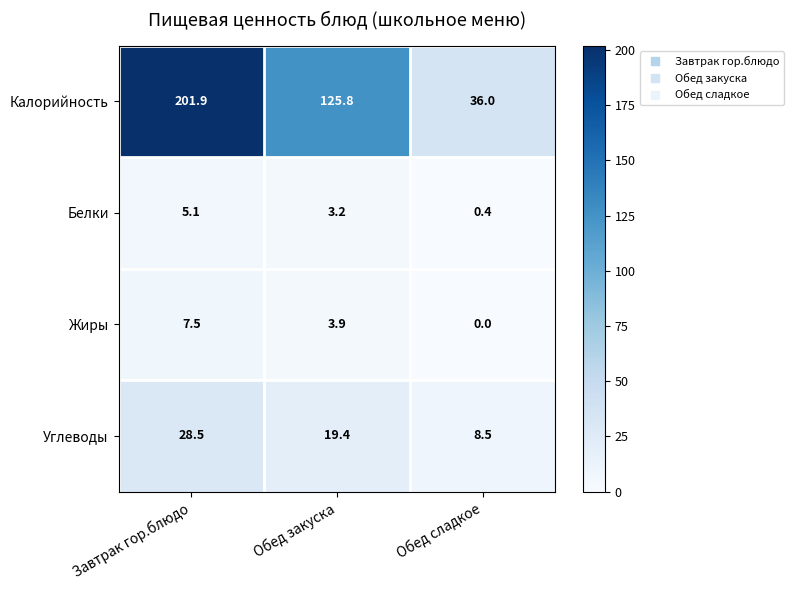

Which series changed the most between Завтрак гор.блюдо and Обед закуска?

Калорийность